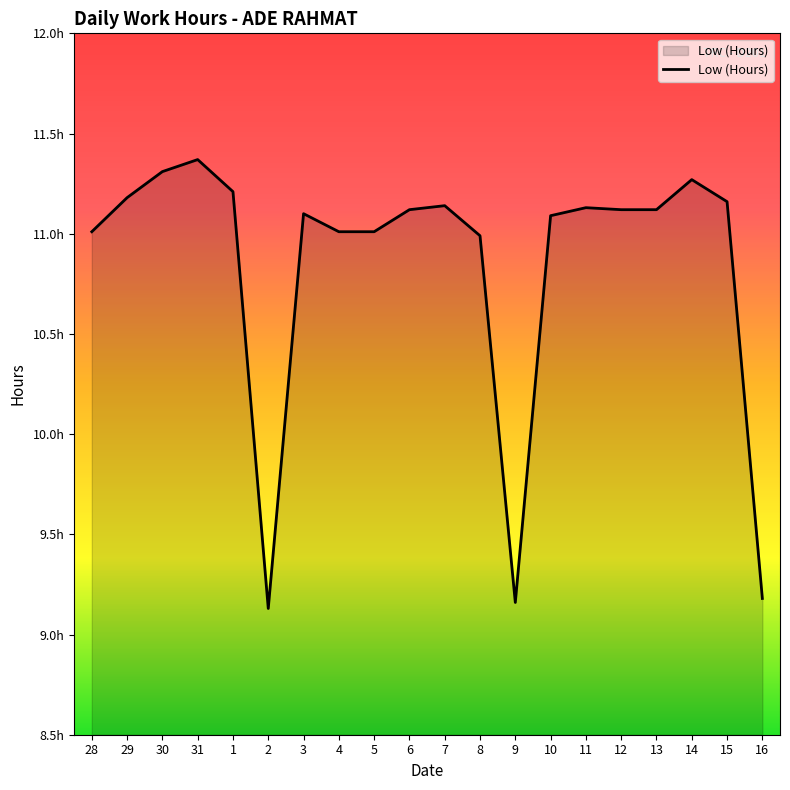

Is this an area chart (filled region under the line)?

Yes